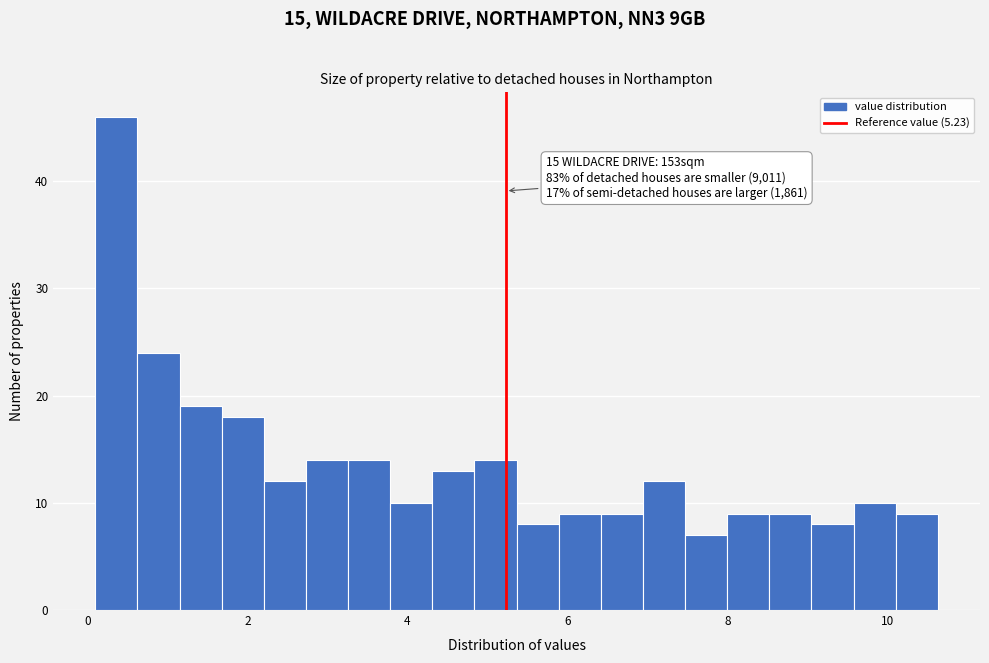

Around what value on the x-axis is the tallest bar? Give the approximate position of its centre, as read against the axis.

0.4